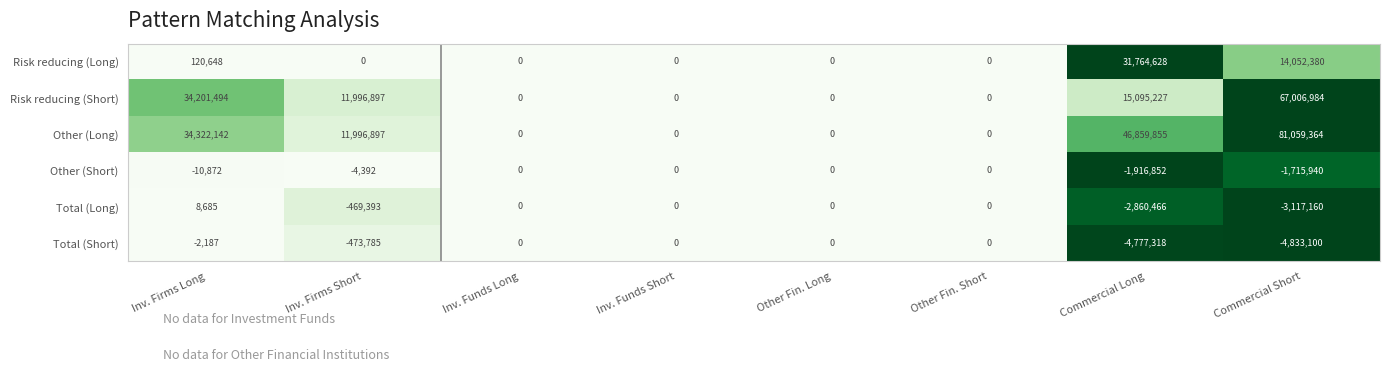

What is the maximum value shown in the chart?

81059364